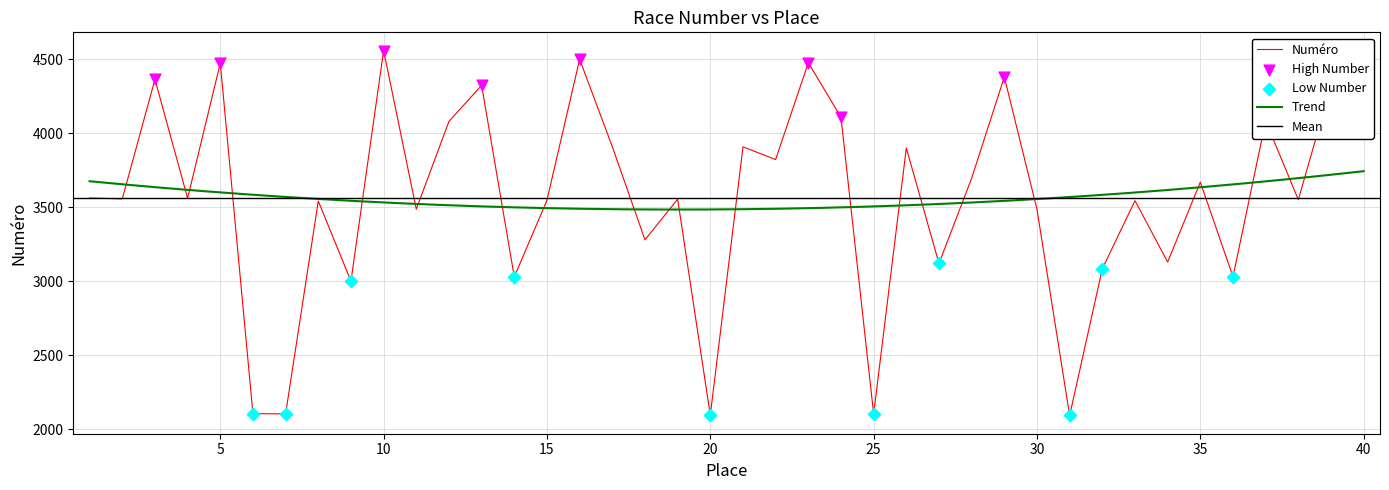

What is the change in value from 1 to 23?

+915